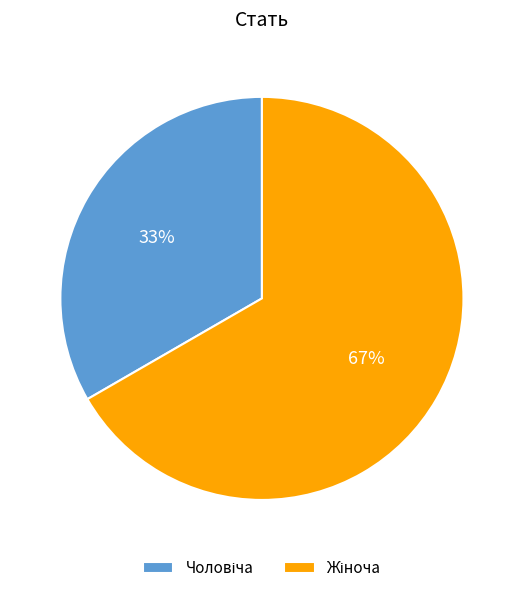

To the nearest percent, what is the average slice percentage?

50%